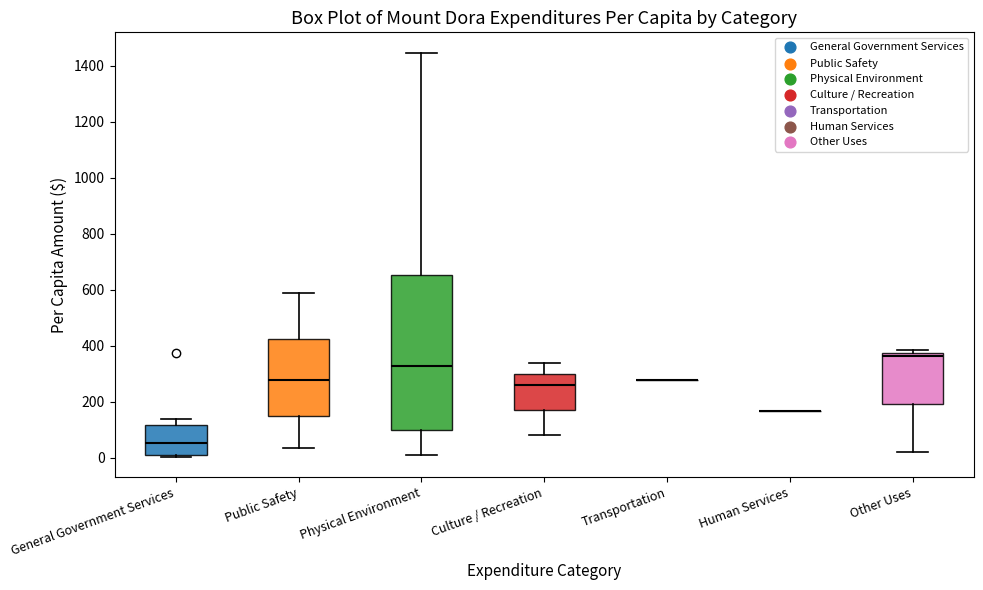

Reading left to right, read every box against the y-axis: the position of its median line, the range the box covers, and the ends of its whiskers. The values are not printed on the chart, so give them approximately, as read against the axis.

General Government Services: median 60, box 20 to 120, whiskers 0 to 140
Public Safety: median 280, box 140 to 420, whiskers 40 to 580
Physical Environment: median 320, box 100 to 660, whiskers 20 to 1440
Culture / Recreation: median 260, box 160 to 300, whiskers 80 to 340
Transportation: box collapsed to a line at 280, whiskers 280 to 280
Human Services: box collapsed to a line at 160, whiskers 160 to 160
Other Uses: median 360, box 200 to 380, whiskers 20 to 380 (just above the box's upper edge)